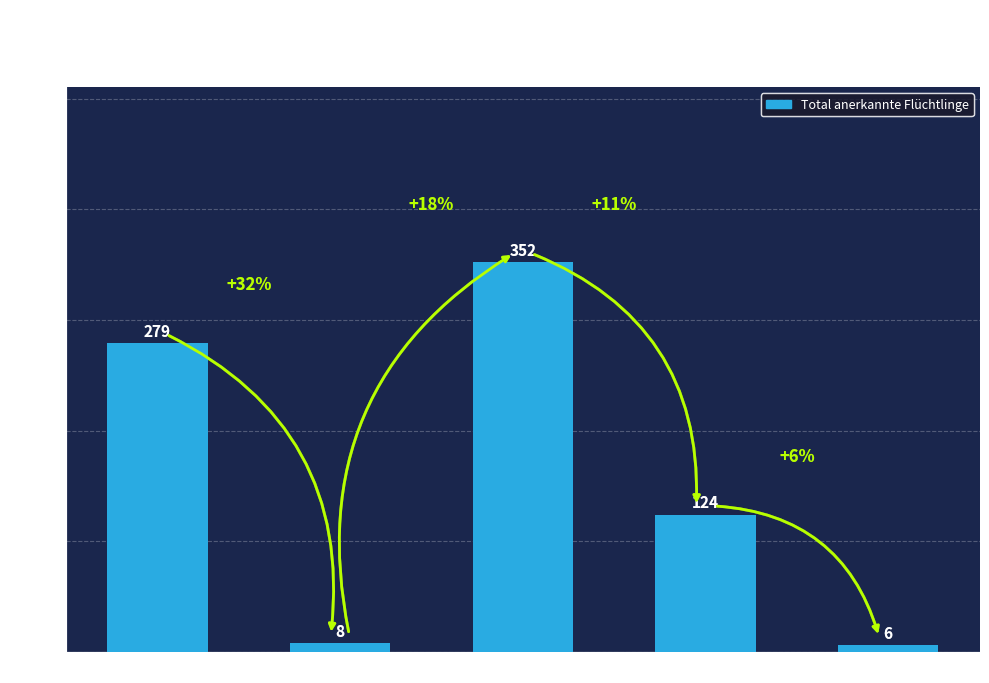

Are the bars grouped side by side (vs. stacked)?

No